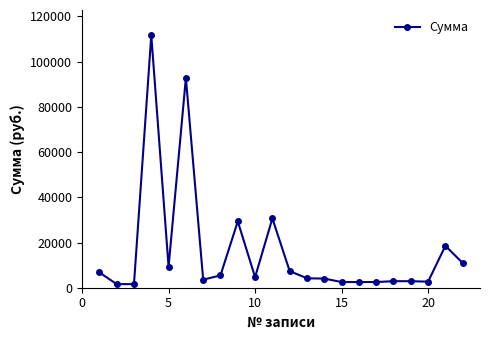

True or false: there are more than 2 points higher than both neighbors.

True